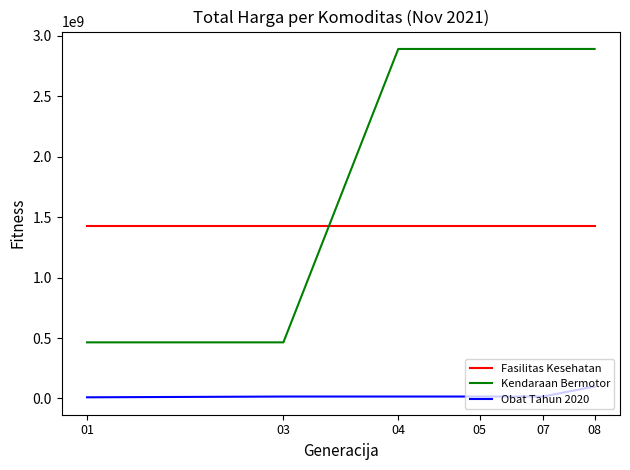

How many lines are shown in the chart?

3